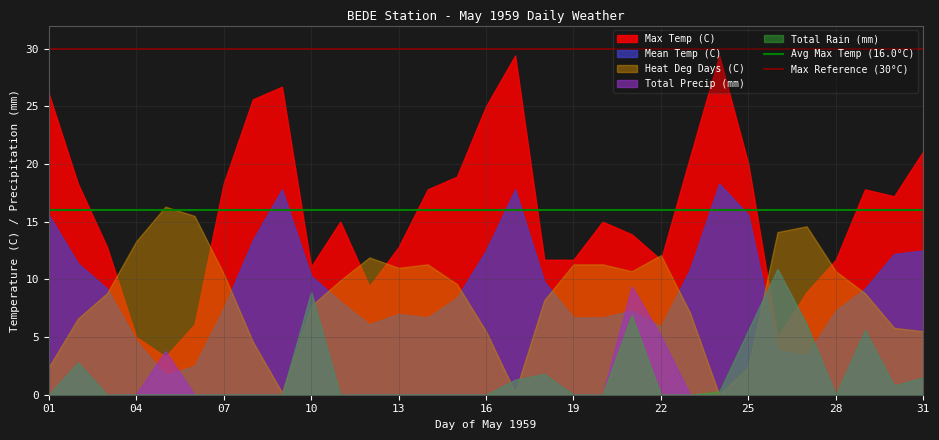

How many categories are shown in the chart?

31